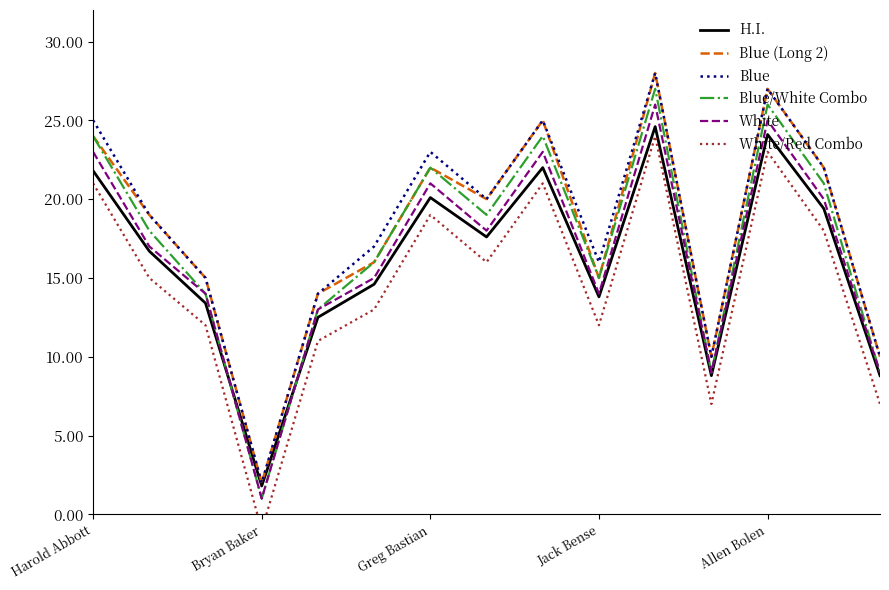

The Blue/White Combo series shows 3.7 at Jack Bense. True or false?

False